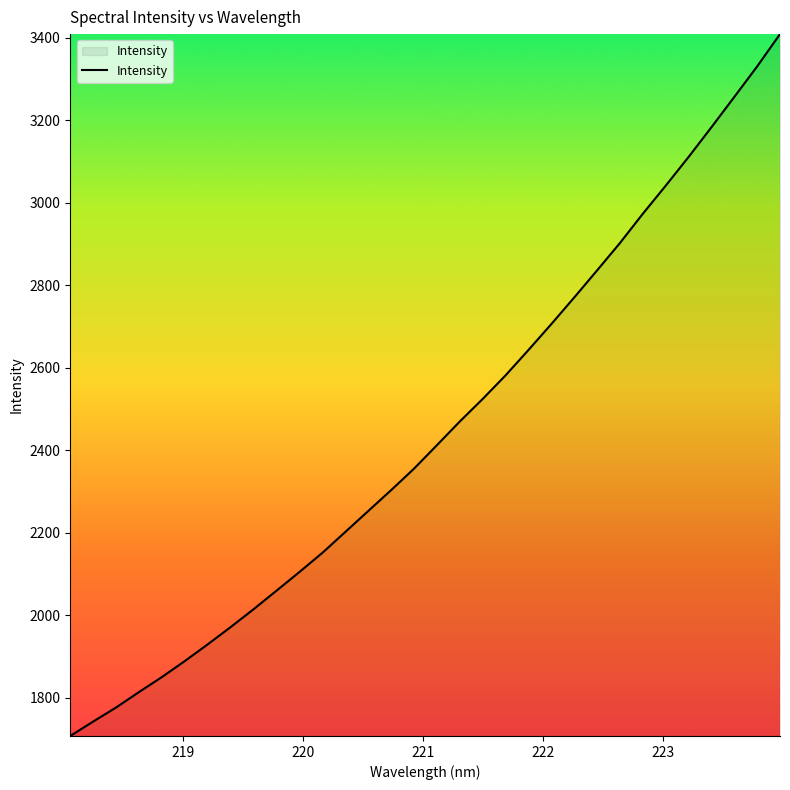

What is the difference between the maximum and minimum values?

1701.6